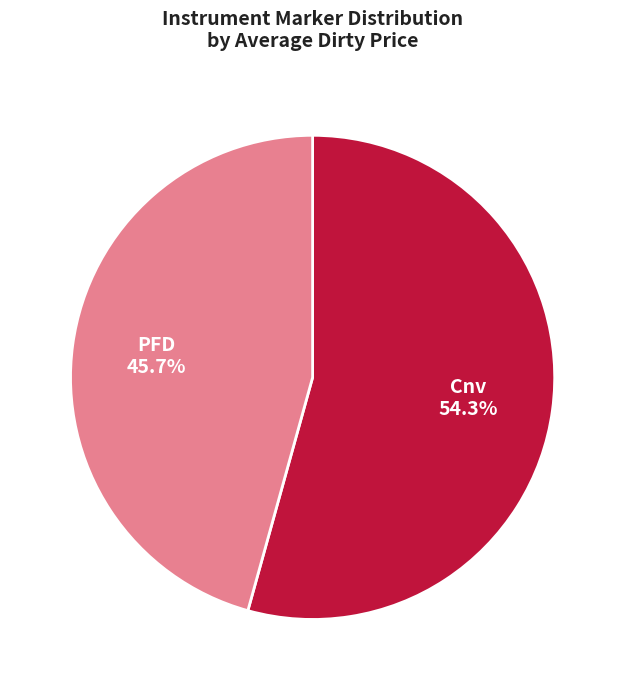

Does any single category account for the majority?

Yes